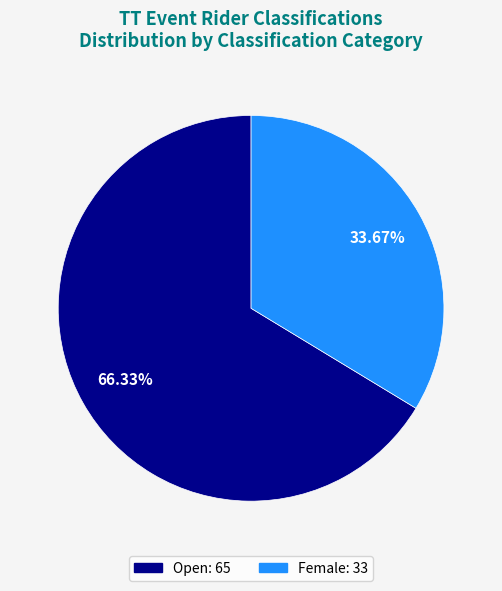

Does Female account for over 50% of the chart?

No